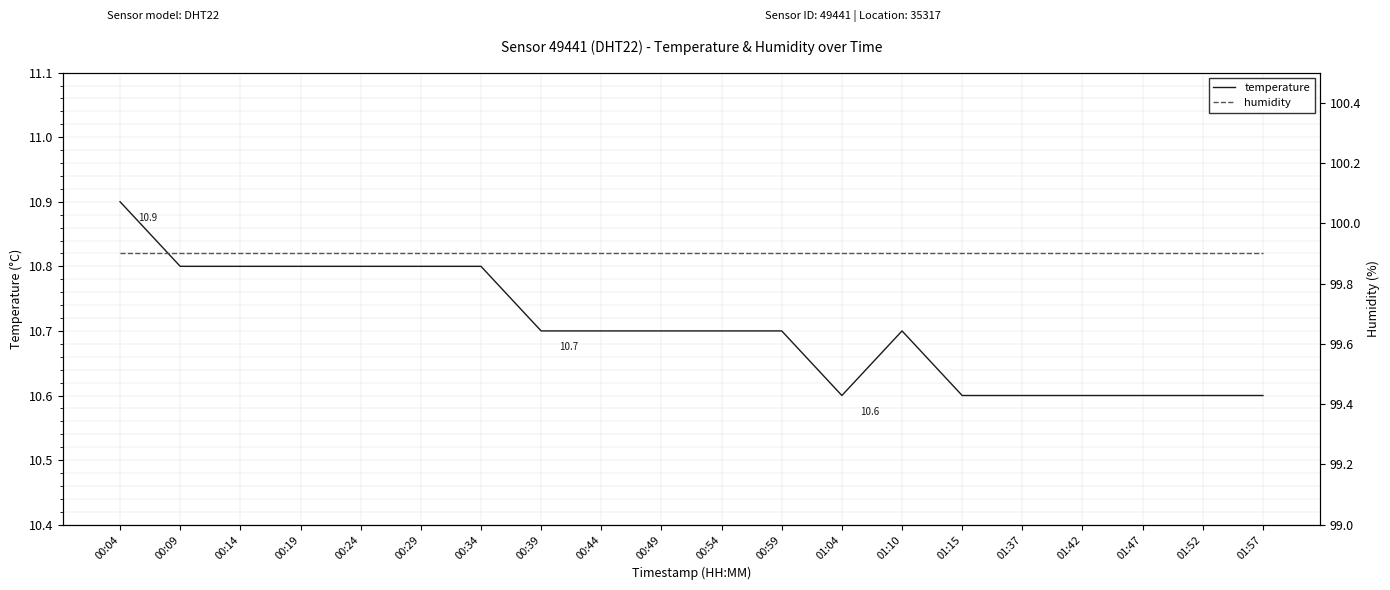

True or false: humidity has more than 1 points higher than both neighbors.

False